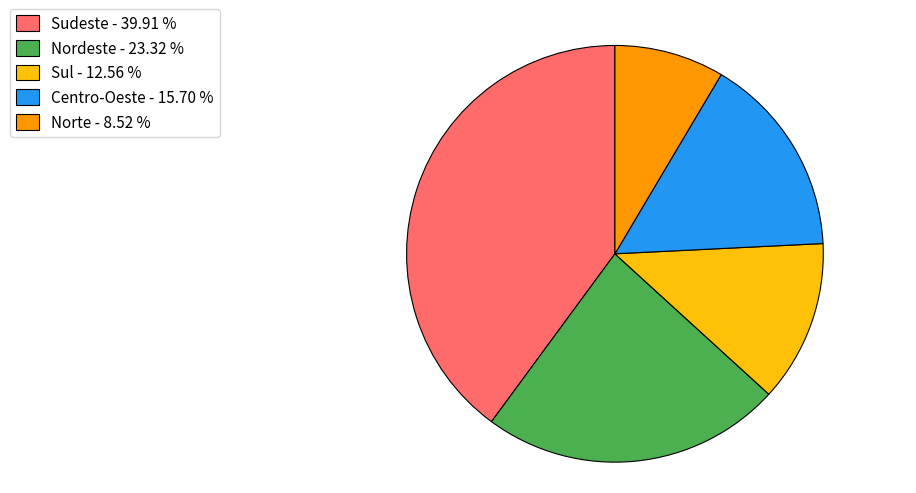

Rank the categories by value from highest to lowest.

Sudeste, Nordeste, Centro-Oeste, Sul, Norte